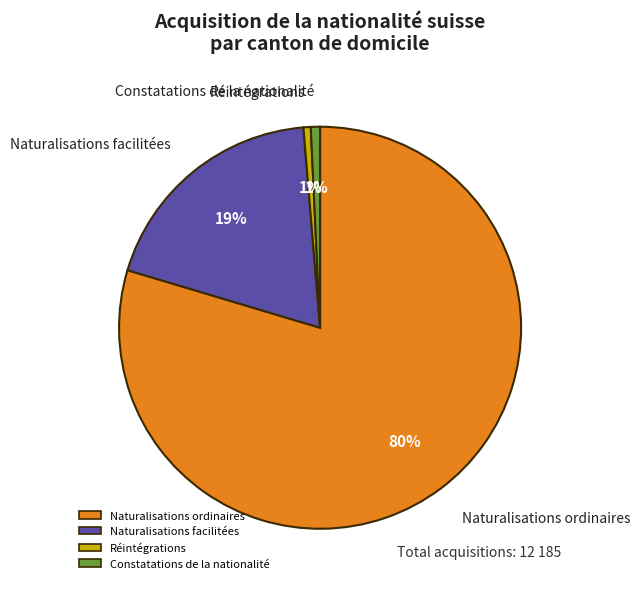

Do Naturalisations facilitées and Constatations together represent more than half of the pie?

No